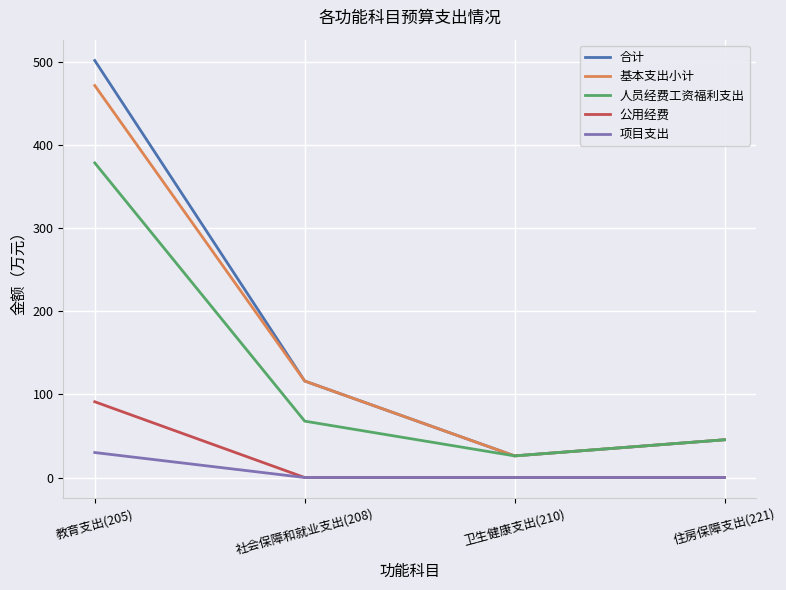

Reading left to right, extract all data points from this chart.

合计: 教育支出(205)=501.9	社会保障和就业支出(208)=116.2	卫生健康支出(210)=26.0	住房保障支出(221)=45.4
基本支出小计: 教育支出(205)=471.8	社会保障和就业支出(208)=116.2	卫生健康支出(210)=26.0	住房保障支出(221)=45.4
人员经费工资福利支出: 教育支出(205)=378.7	社会保障和就业支出(208)=67.9	卫生健康支出(210)=26.0	住房保障支出(221)=45.4
公用经费: 教育支出(205)=91.2	社会保障和就业支出(208)=0.0	卫生健康支出(210)=0.0	住房保障支出(221)=0.0
项目支出: 教育支出(205)=30.1	社会保障和就业支出(208)=0.0	卫生健康支出(210)=0.0	住房保障支出(221)=0.0